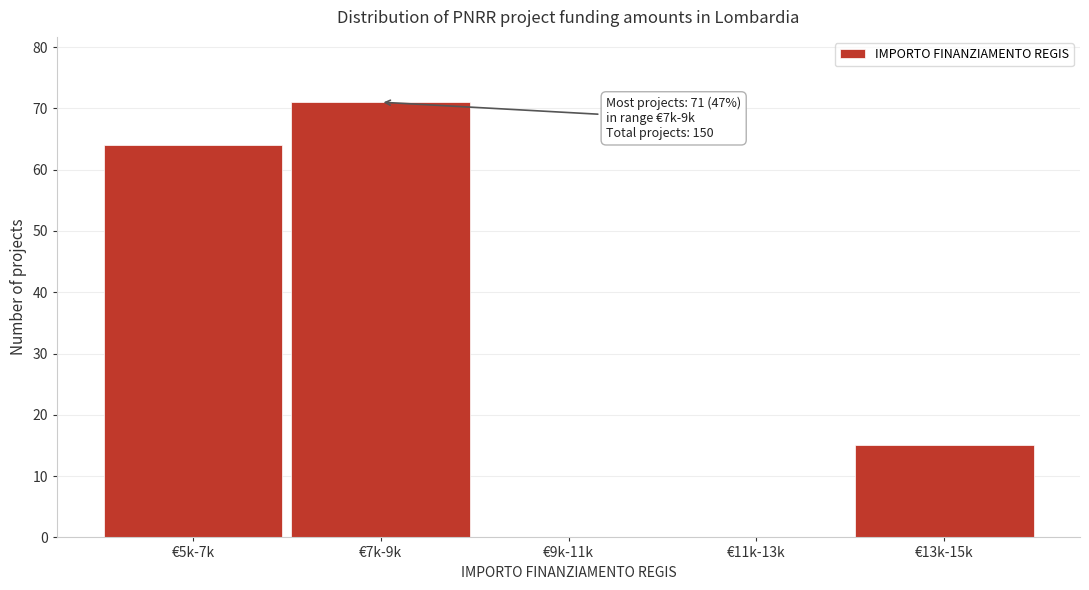

Reading left to right, what are all the values shown in this chart?

€5k-7k=64	€7k-9k=71	€9k-11k=0	€11k-13k=0	€13k-15k=15